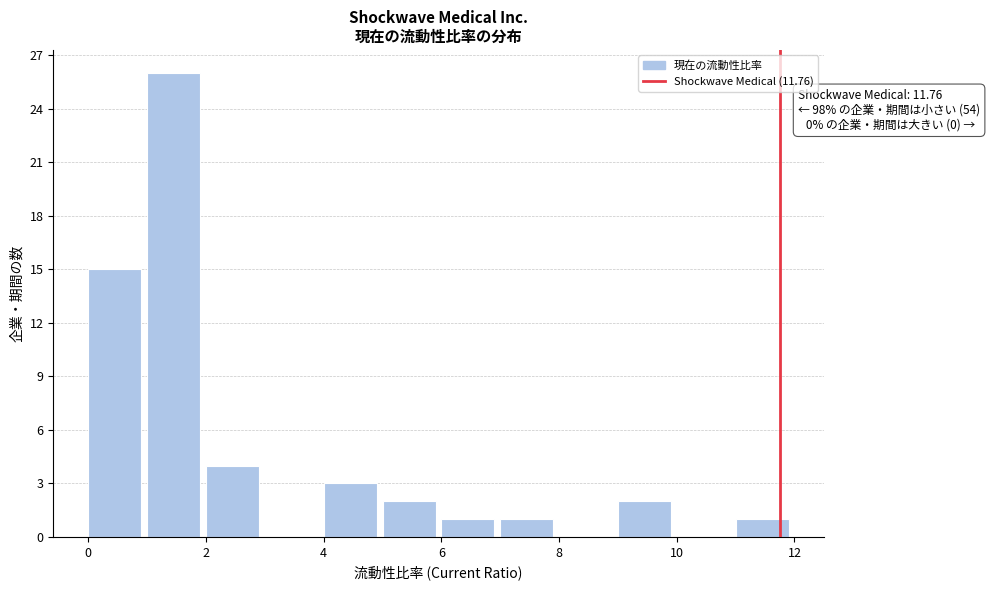

Which range on the x-axis has the tallest bar?

1 to 2